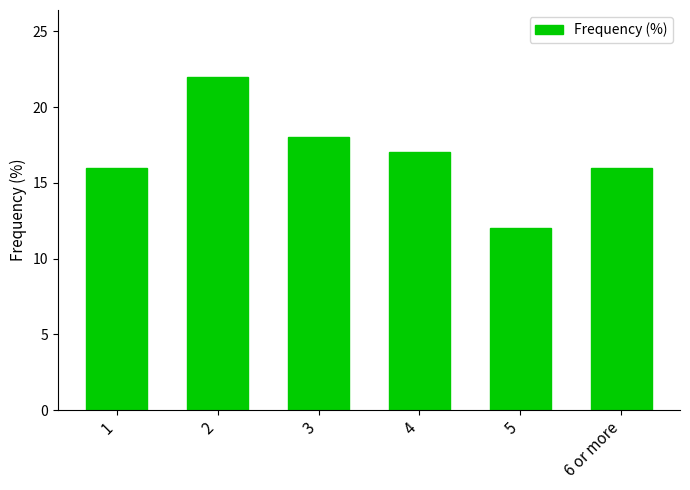

What is the difference between the maximum and second lowest values?

6